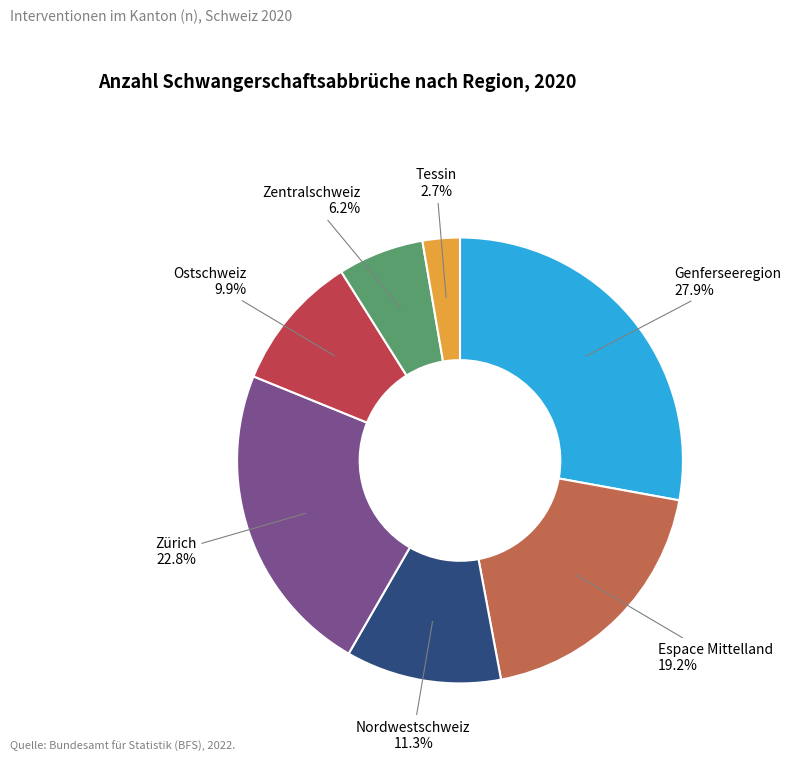

Does any single category account for the majority?

No